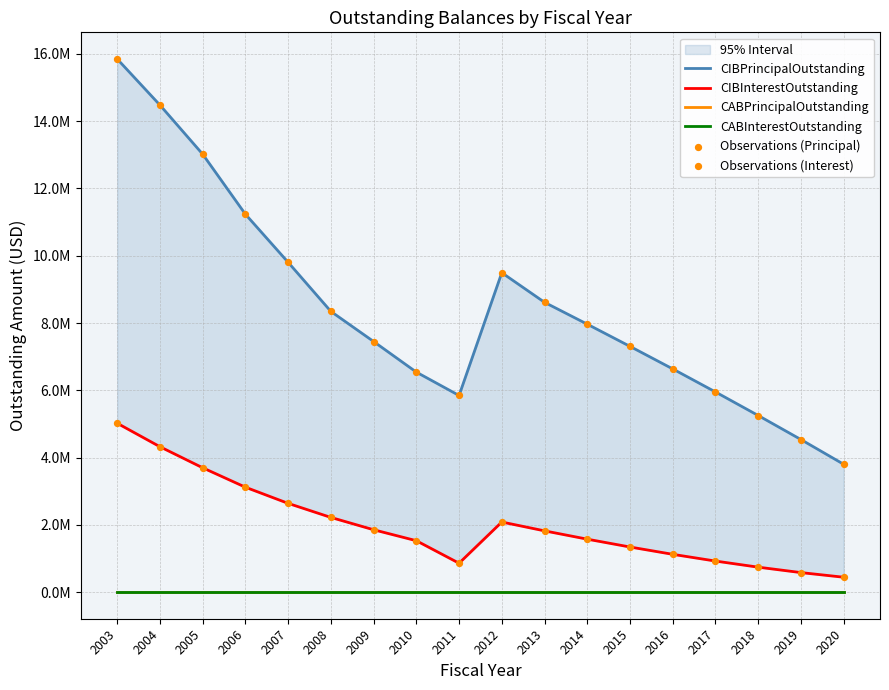

What are all the series names shown in the legend?

CIBPrincipalOutstanding, CIBInterestOutstanding, CABPrincipalOutstanding, CABInterestOutstanding, Observations (Principal), Observations (Interest)